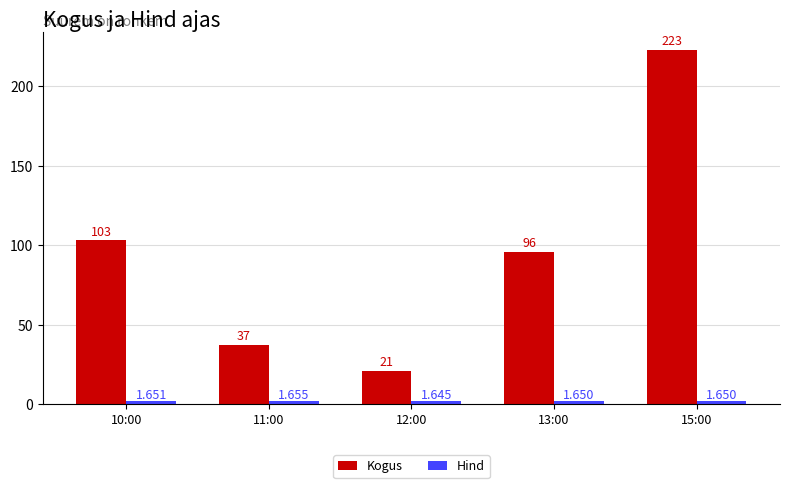

Which series has the widest spread of values?

Kogus